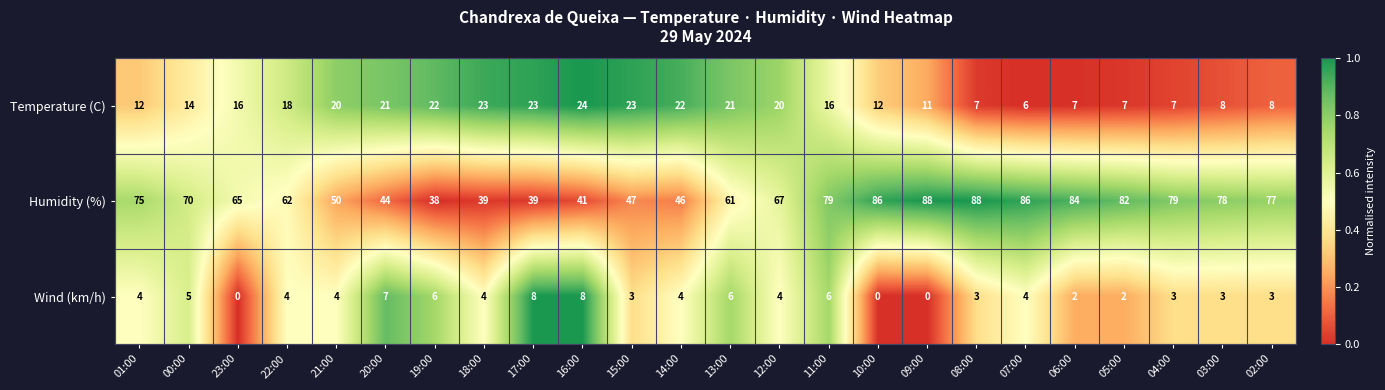

Rank the series at 05:00 from lowest to highest value.

Wind (km/h), Temperature (C), Humidity (%)